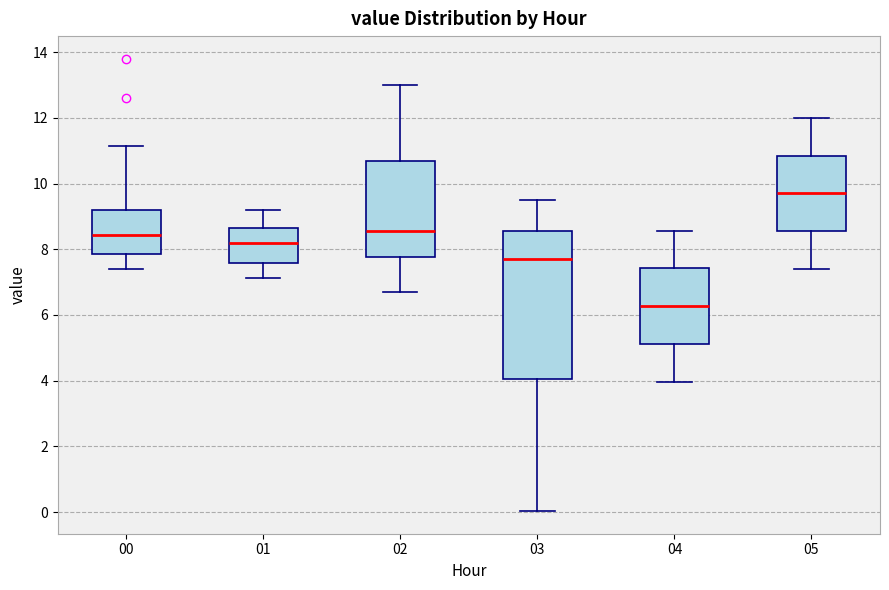

Reading left to right, read every box against the y-axis: the position of its median line, the range the box covers, and the ends of its whiskers. The values are not printed on the chart, so give them approximately, as read against the axis.

00: median 8.4, box 7.8 to 9.2, whiskers 7.4 to 11.2
01: median 8.2, box 7.6 to 8.6, whiskers 7.2 to 9.2
02: median 8.6, box 7.8 to 10.8, whiskers 6.8 to 13.0
03: median 7.8, box 4.0 to 8.6, whiskers 0.0 to 9.6
04: median 6.2, box 5.2 to 7.4, whiskers 4.0 to 8.6
05: median 9.8, box 8.6 to 10.8, whiskers 7.4 to 12.0